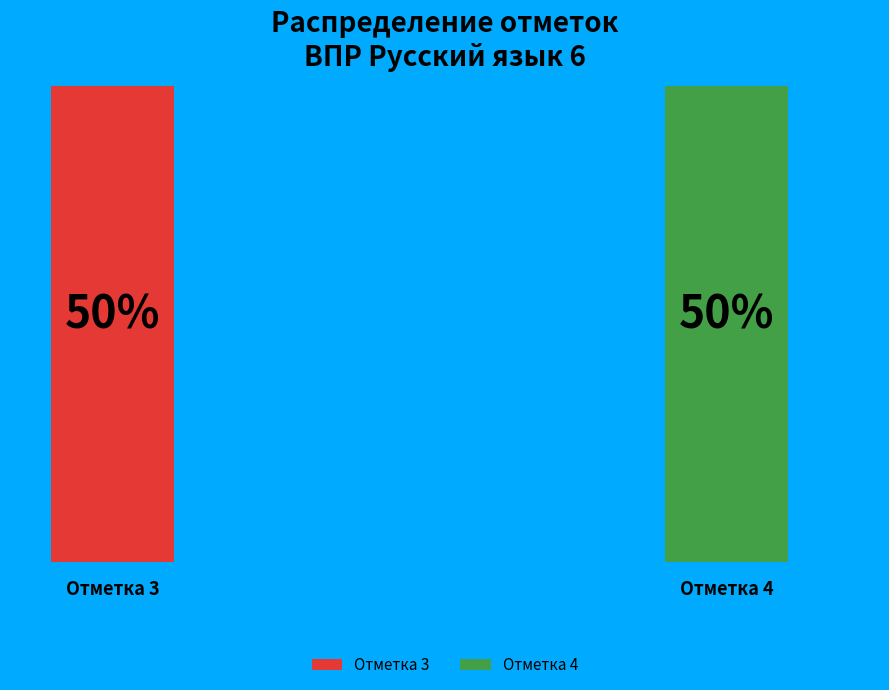

Is there a majority slice in this chart?

No